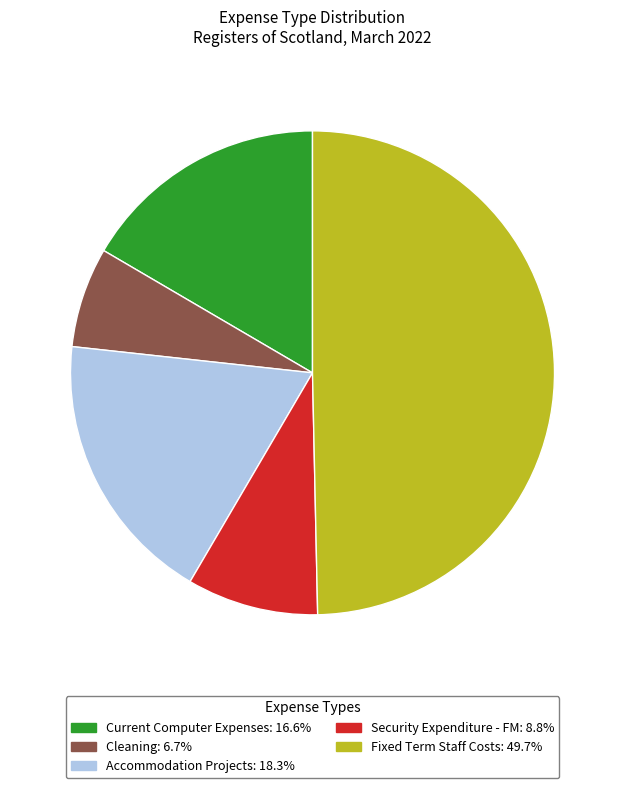

Combined, do Cleaning and Accommodation Projects account for over 50%?

No